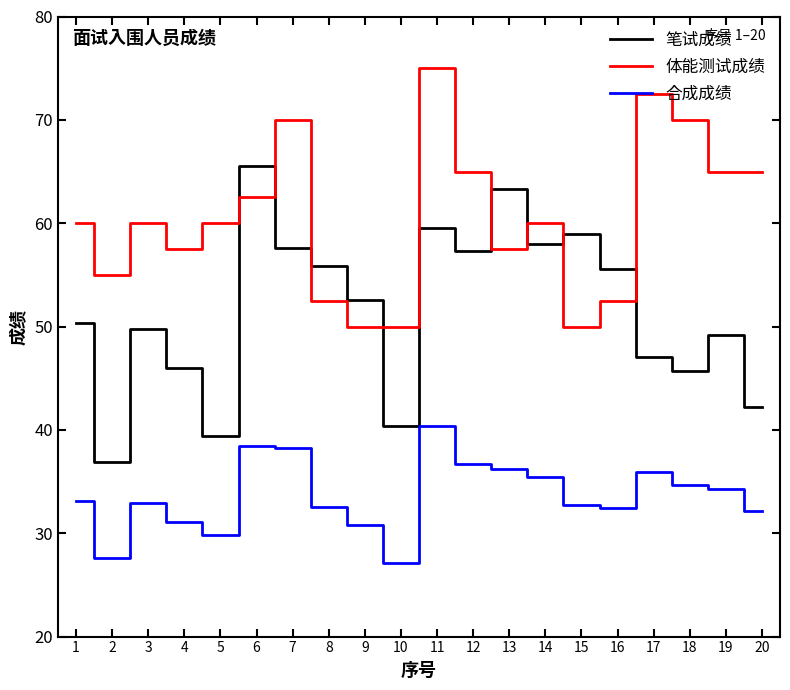

The 笔试成绩 series shows 38.7 at 12. True or false?

False